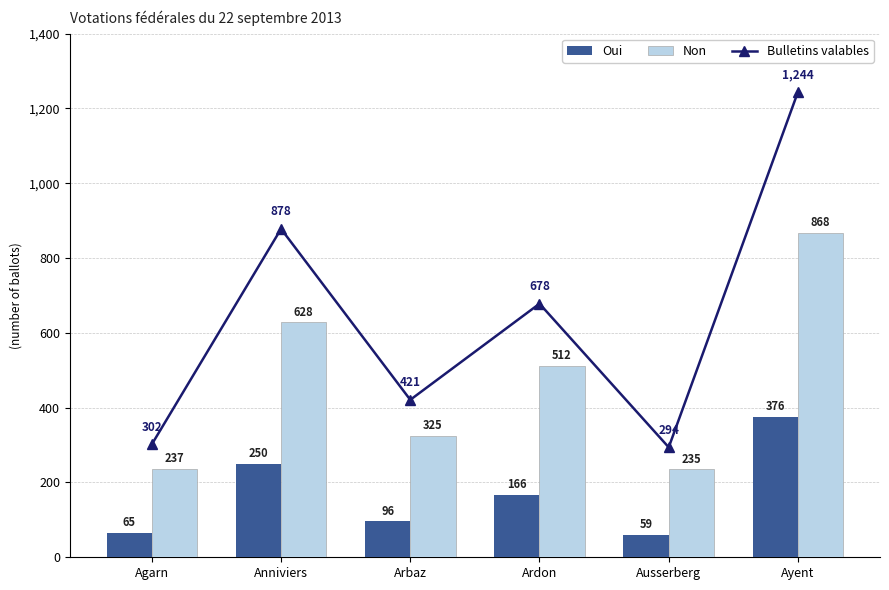

What is the difference between the maximum and minimum values in the Bulletins valables series?

950